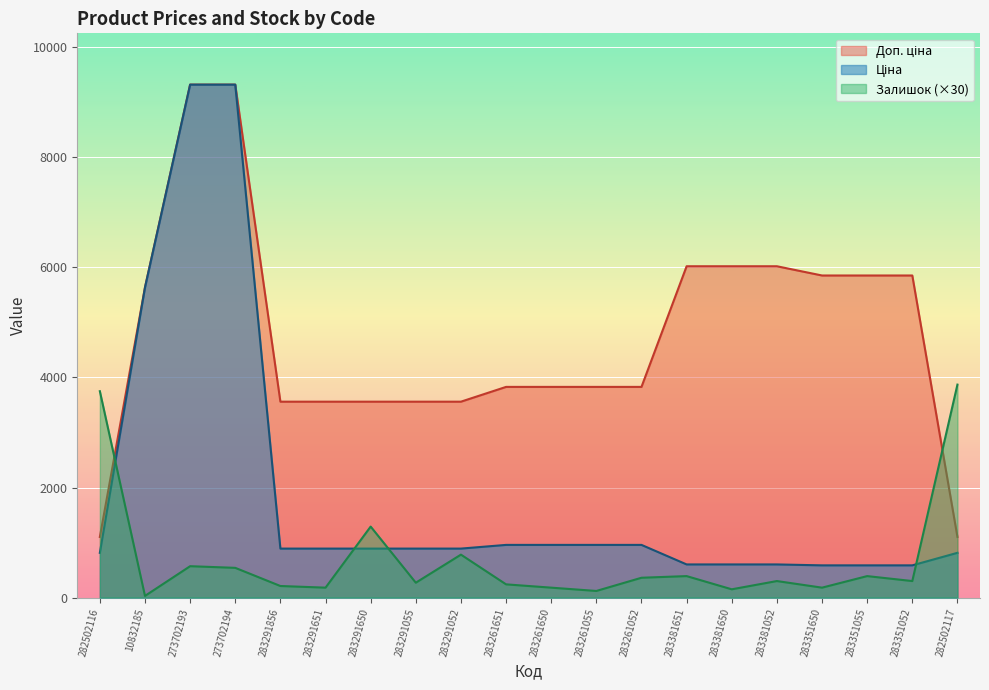

How many lines are shown in the chart?

3